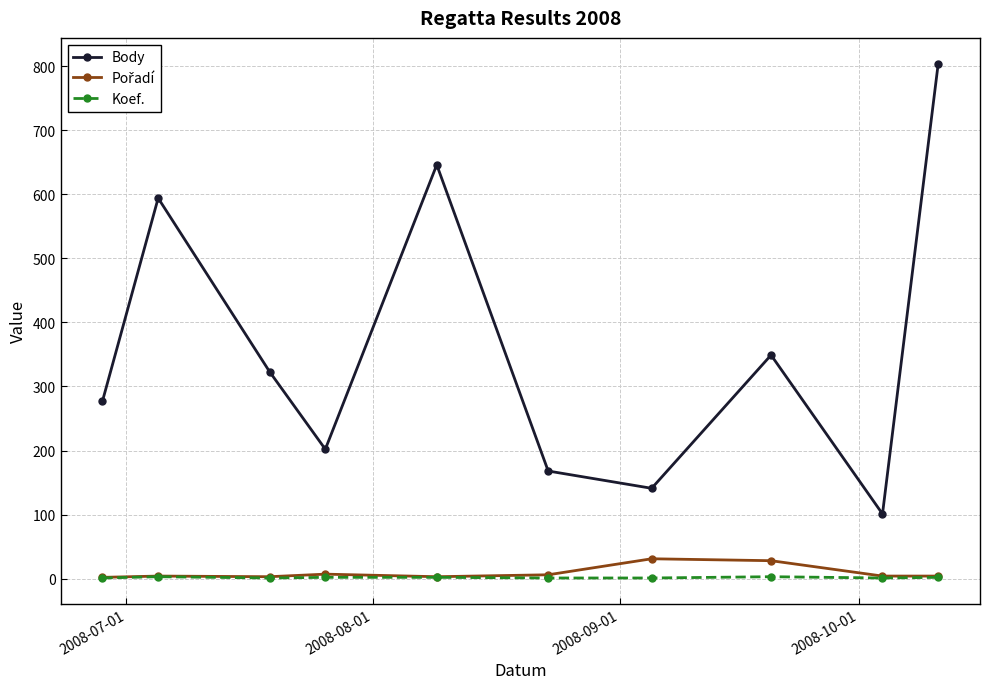

Which series has the largest total across all categories?

Body